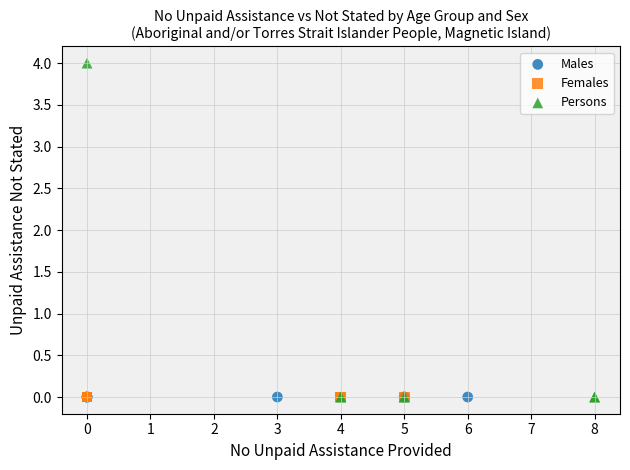

Which series reaches the maximum Y coordinate?

Persons